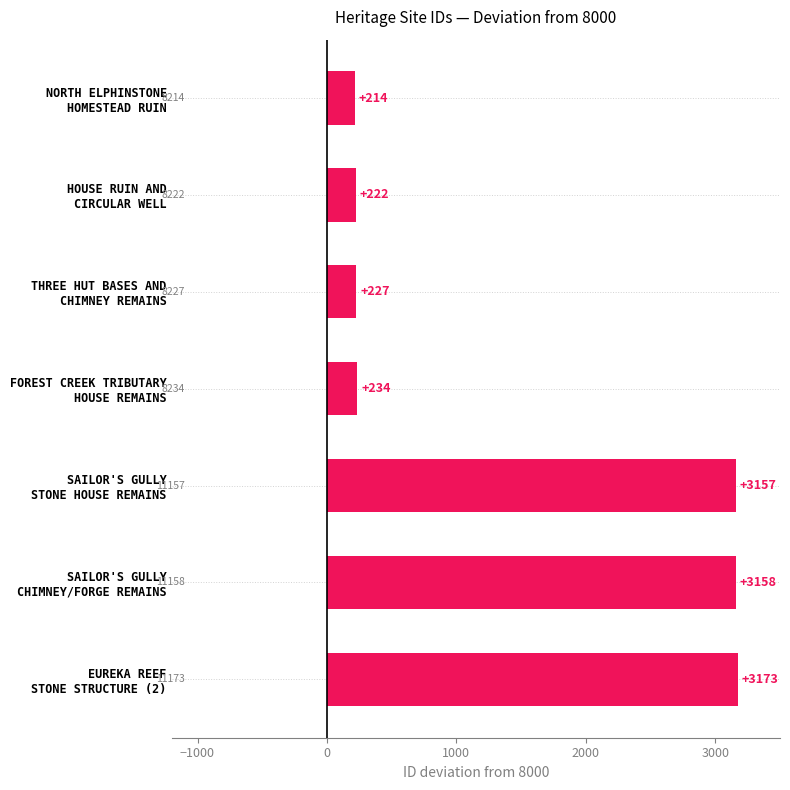

Reading bottom to top, transcribe all the data shown in this chart.

3173	3158	3157	234	227	222	214